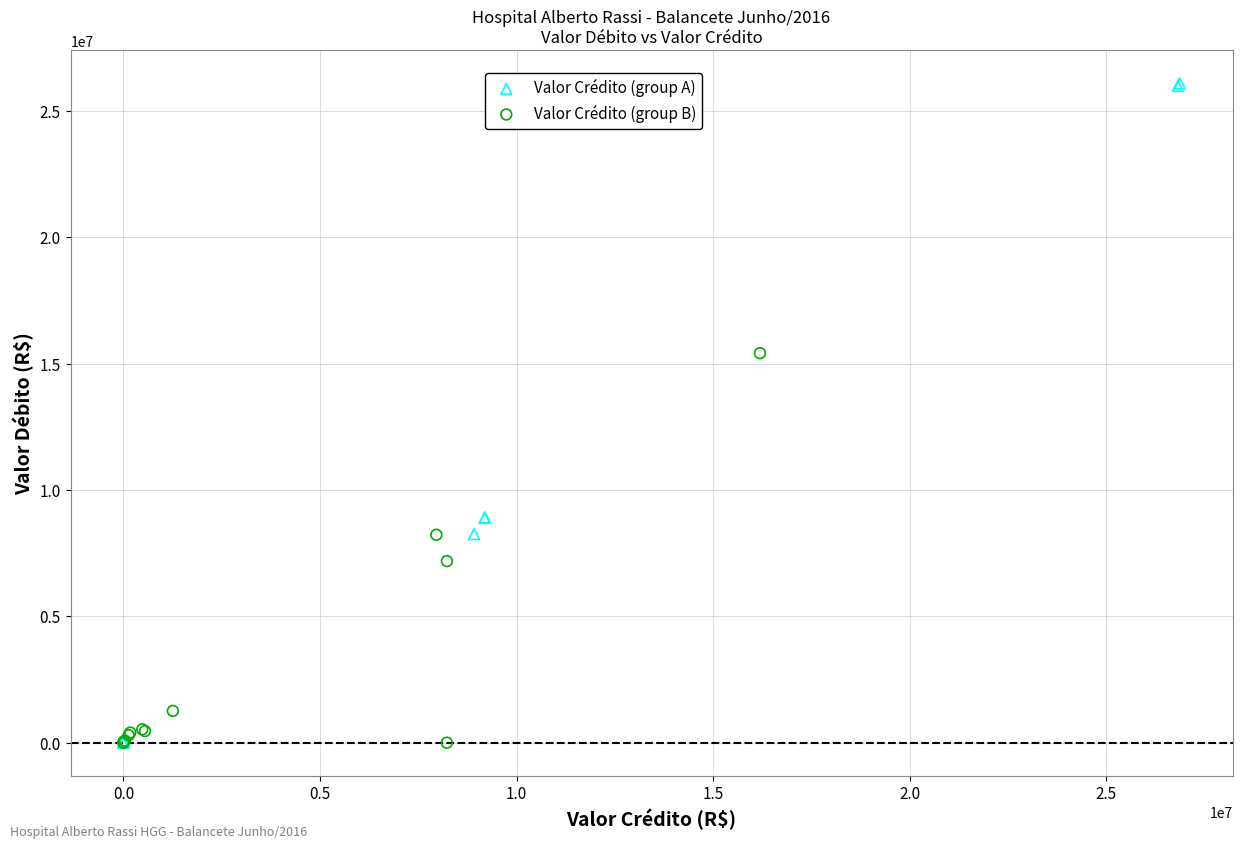

Which series reaches the maximum Y coordinate?

Valor Crédito (group A)